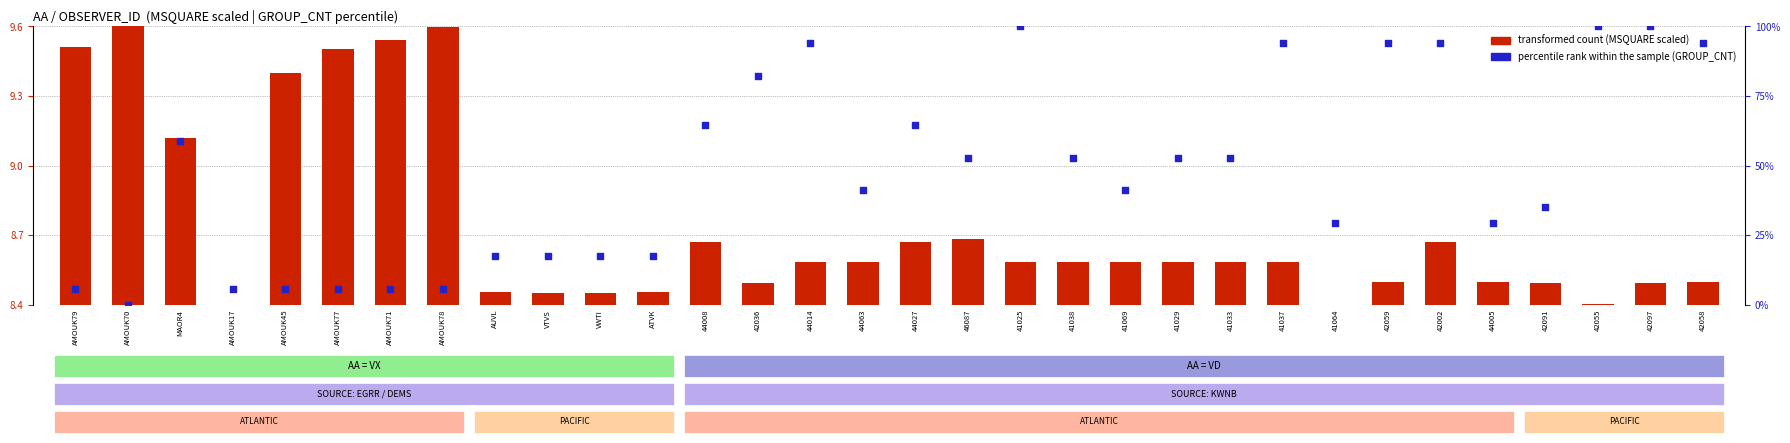

Which series reaches the maximum Y coordinate?

percentile rank within the sample